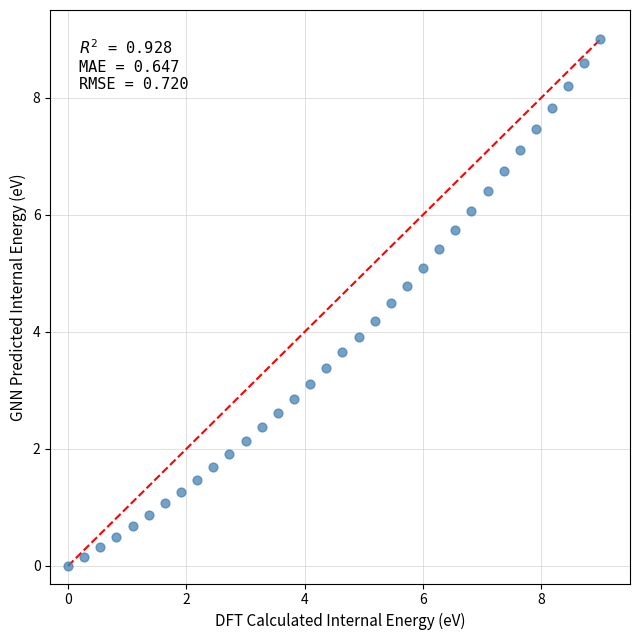

What is the range of X values (max minus min)?

9.0